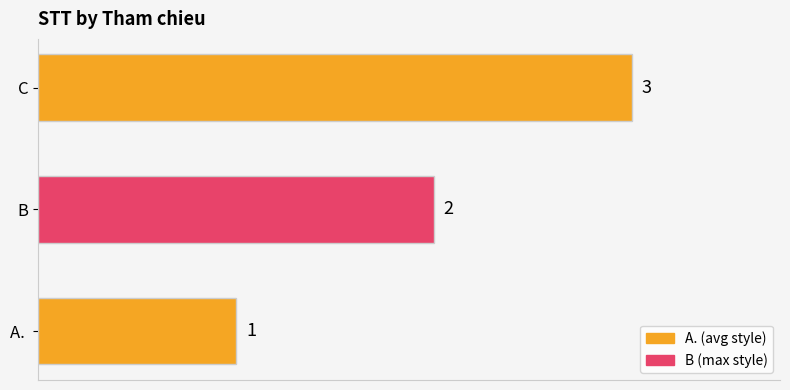

Approximately how many times larger is the value at A.  compared to C?

0.3